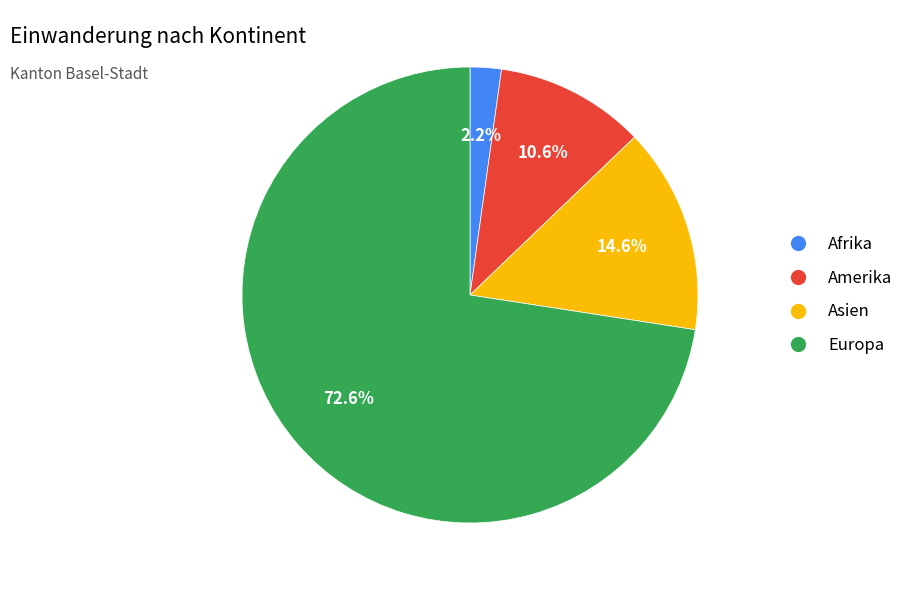

Is the sum of Amerika and Europa greater than half?

Yes